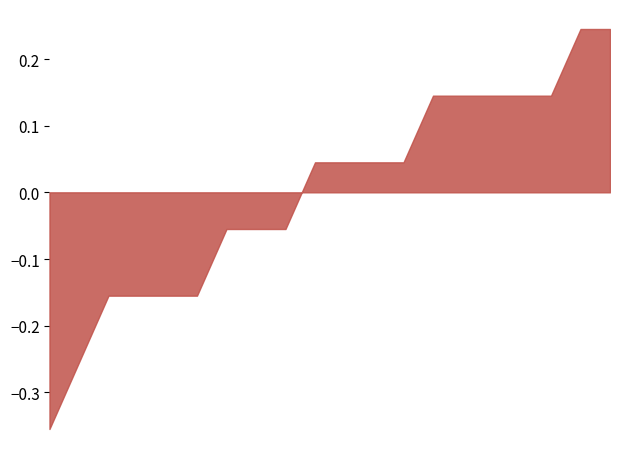

How many lines are shown in the chart?

1